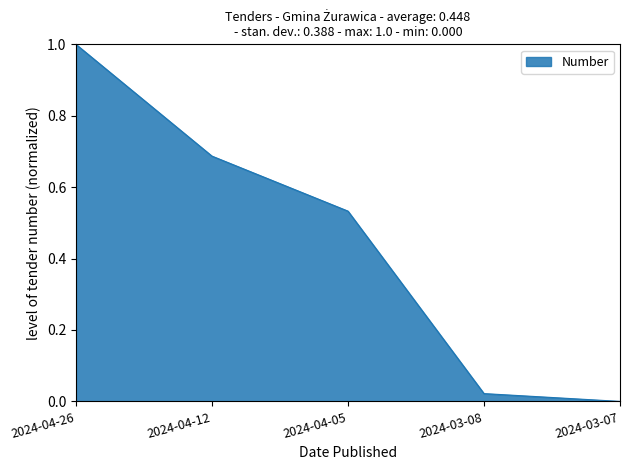

List the labels in order of value, largest first.

2024-04-26, 2024-04-12, 2024-04-05, 2024-03-08, 2024-03-07